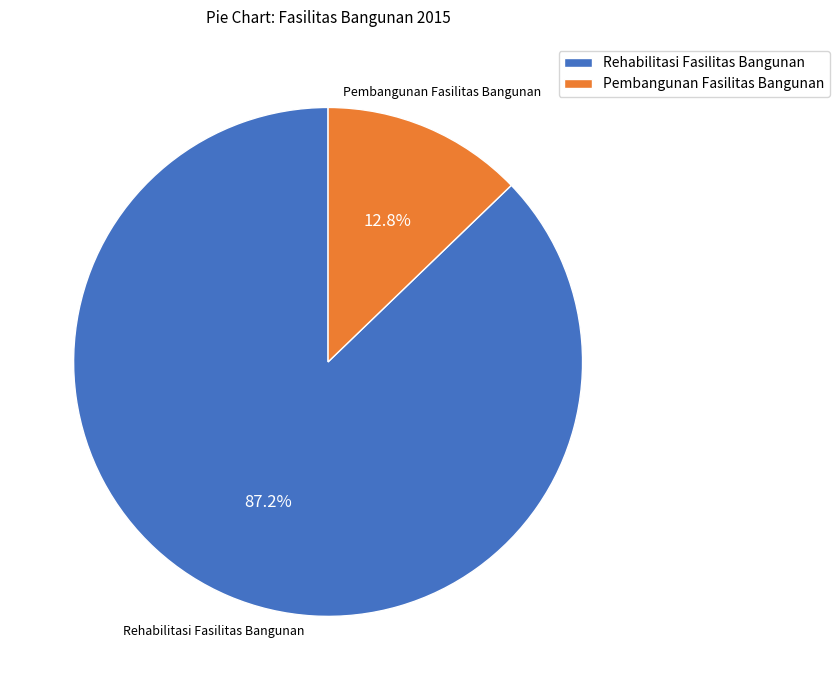

Which category has the biggest portion of the pie?

Rehabilitasi Fasilitas Bangunan